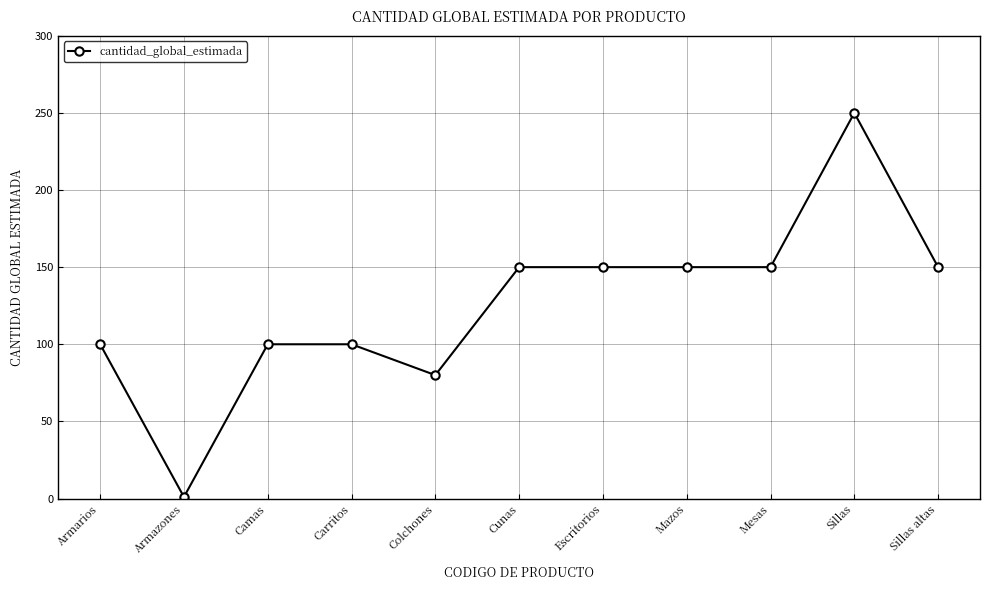

What is the greatest value displayed?

250